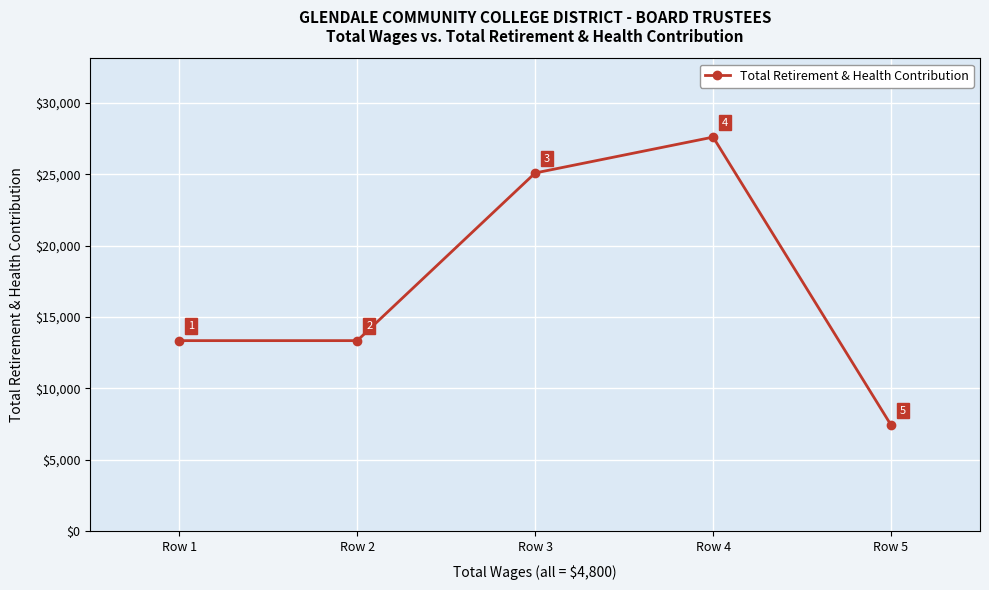

Read the value at Row 1, to the nearest 100.

13300